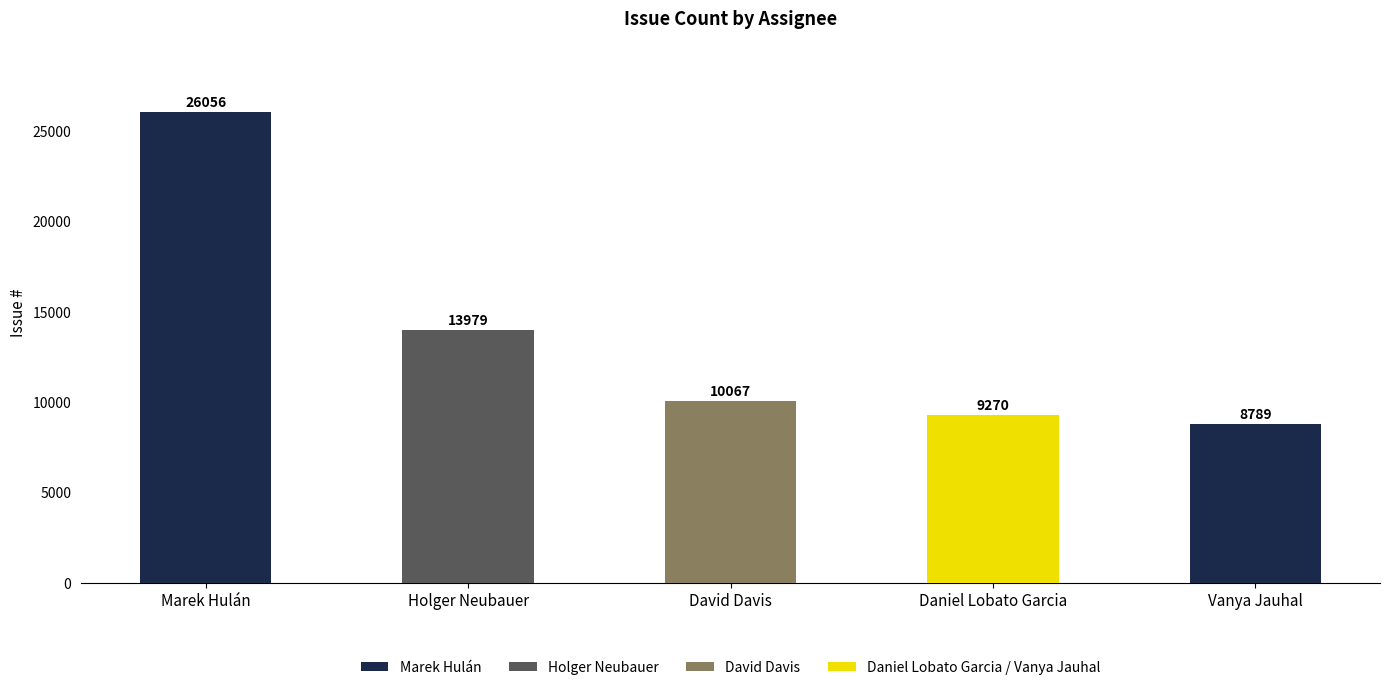

What is the difference between the maximum and minimum values?

17267